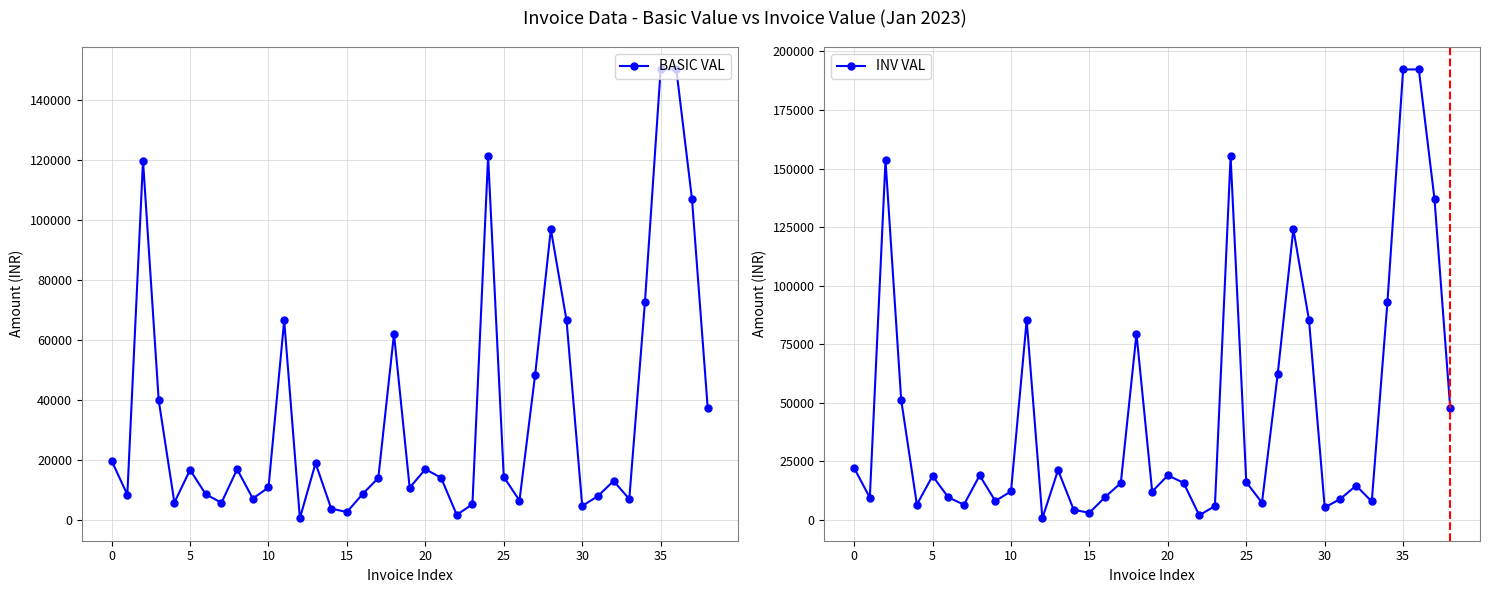

True or false: BASIC VAL and INV VAL cross at least once.

False